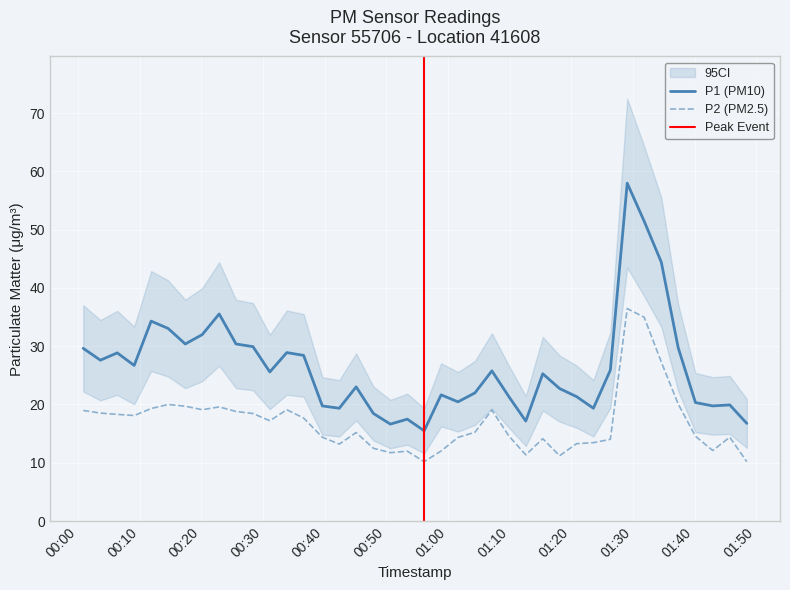

Rank the series by their average value, from lowest to highest.

P2, P1